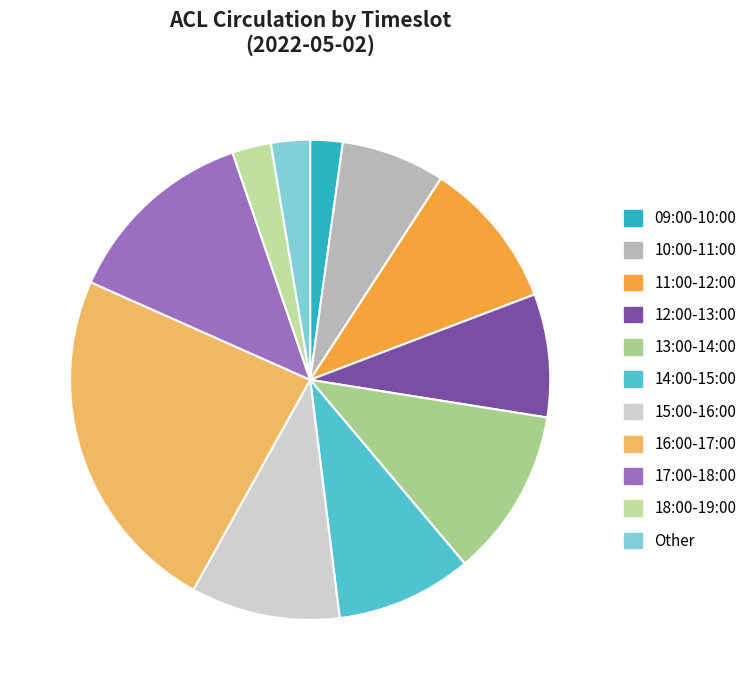

Between 11:00-12:00 and 15:00-16:00, which is larger?

11:00-12:00